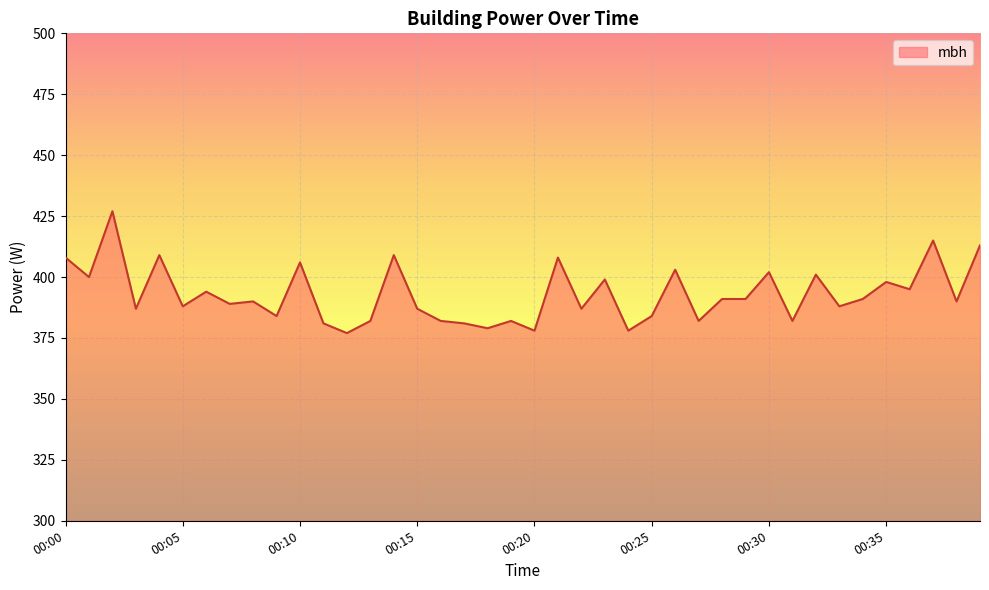

What is the difference between the maximum and minimum values?

50